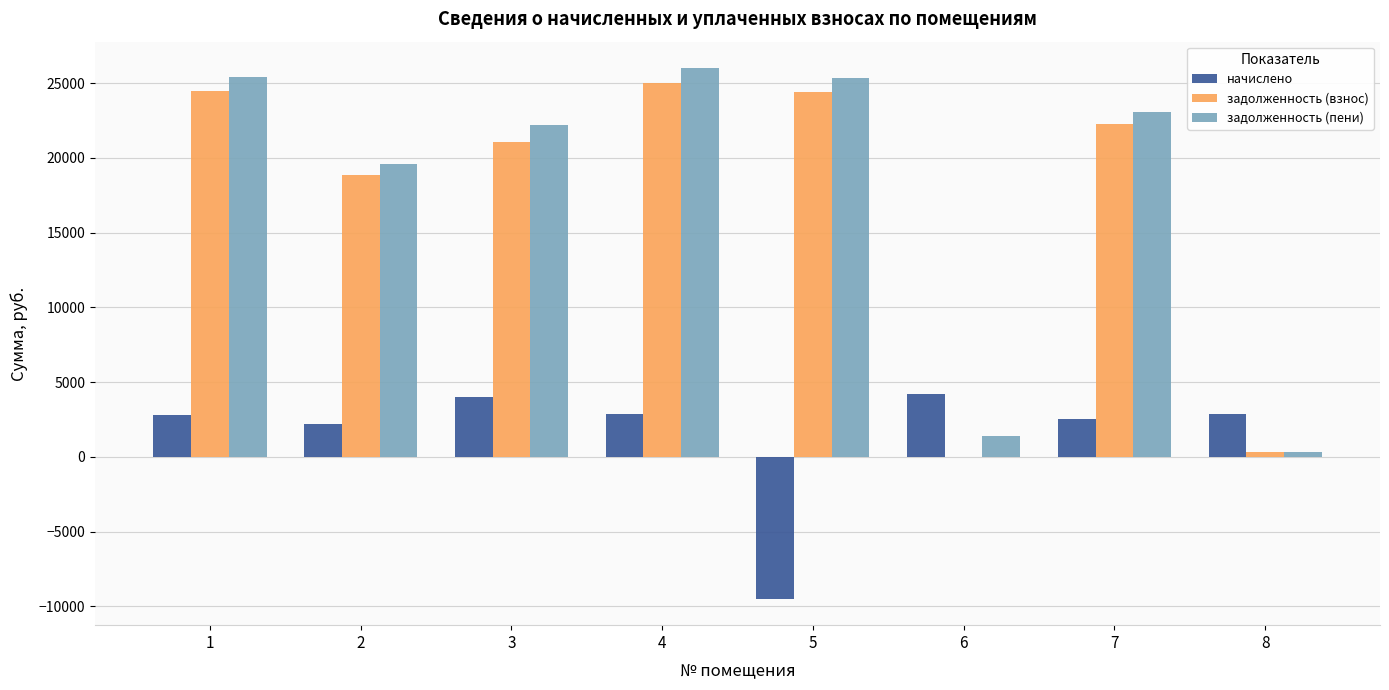

Which series changed the most between 1 and 8?

задолженность (пени)